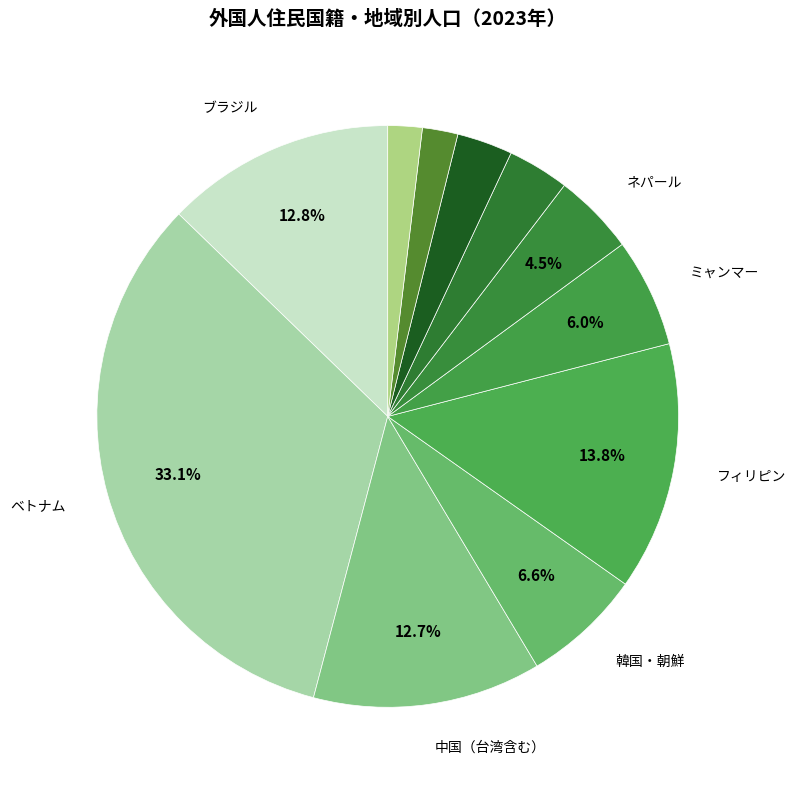

Count the number of slices in the pie.

11